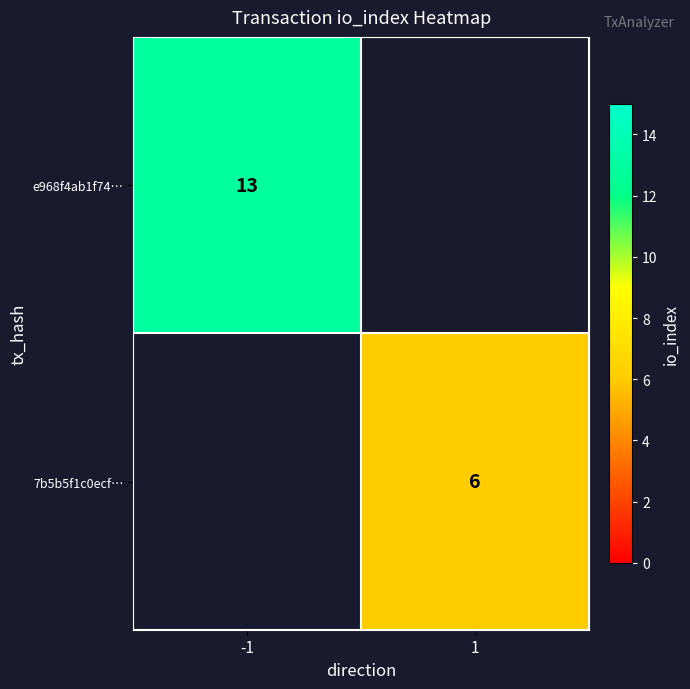

Which label corresponds to the largest value in the chart?

-1